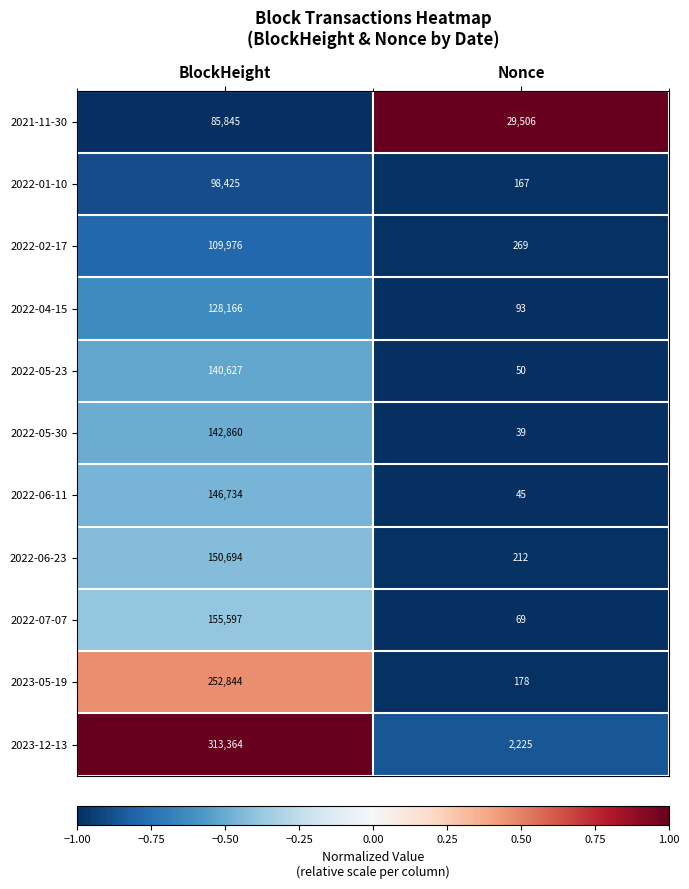

At which category is the sum across all series the highest?

BlockHeight